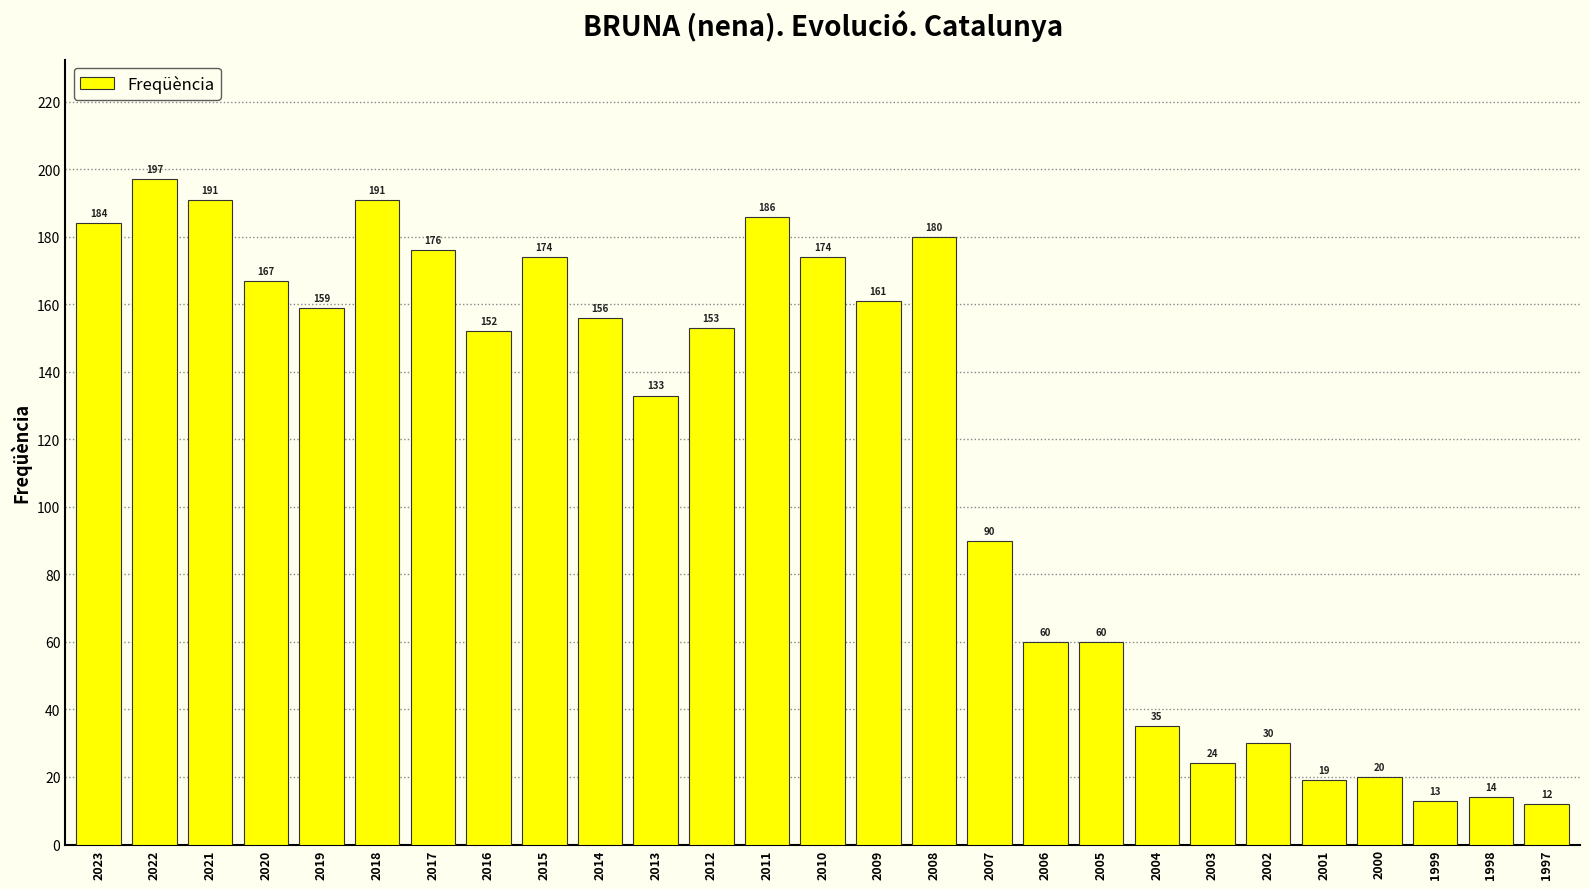

What is the ratio of the value at 2016 to the value at 2018?

0.8